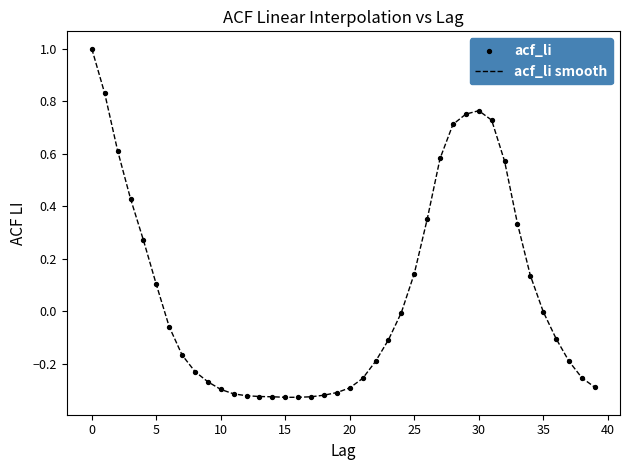

What is the difference between the maximum and minimum values?

1.3